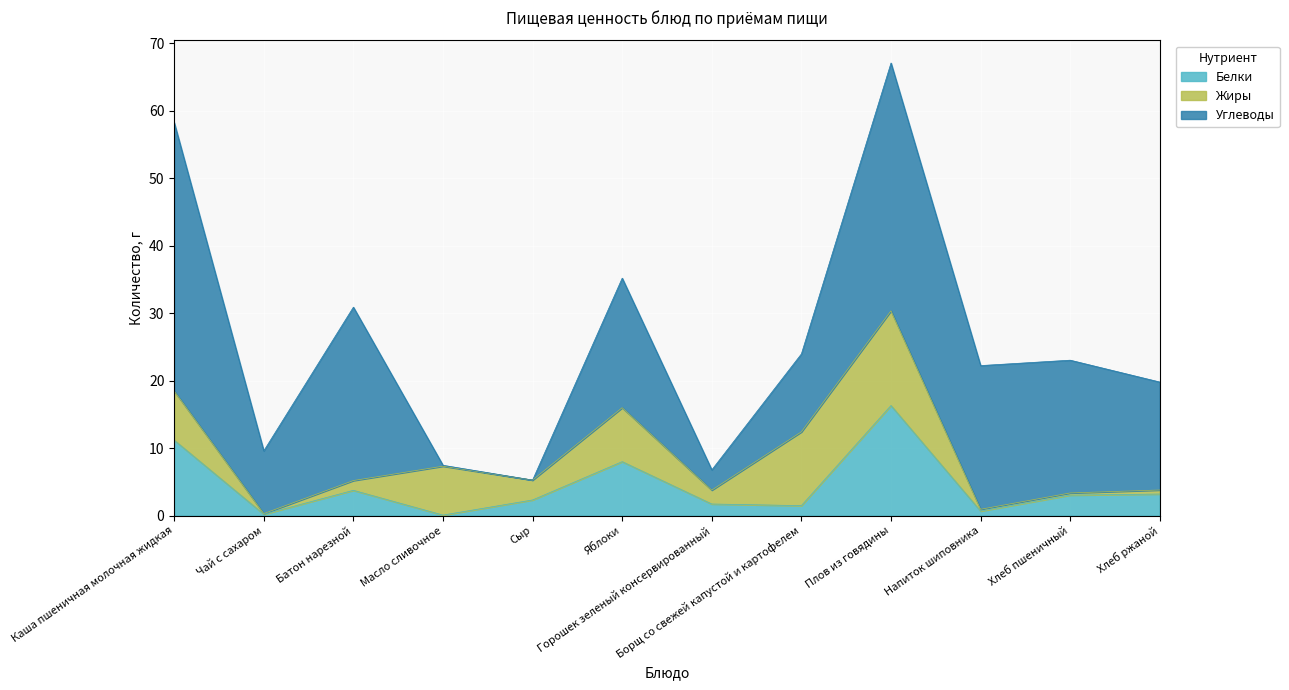

What are all the series names shown in the legend?

Белки, Жиры, Углеводы